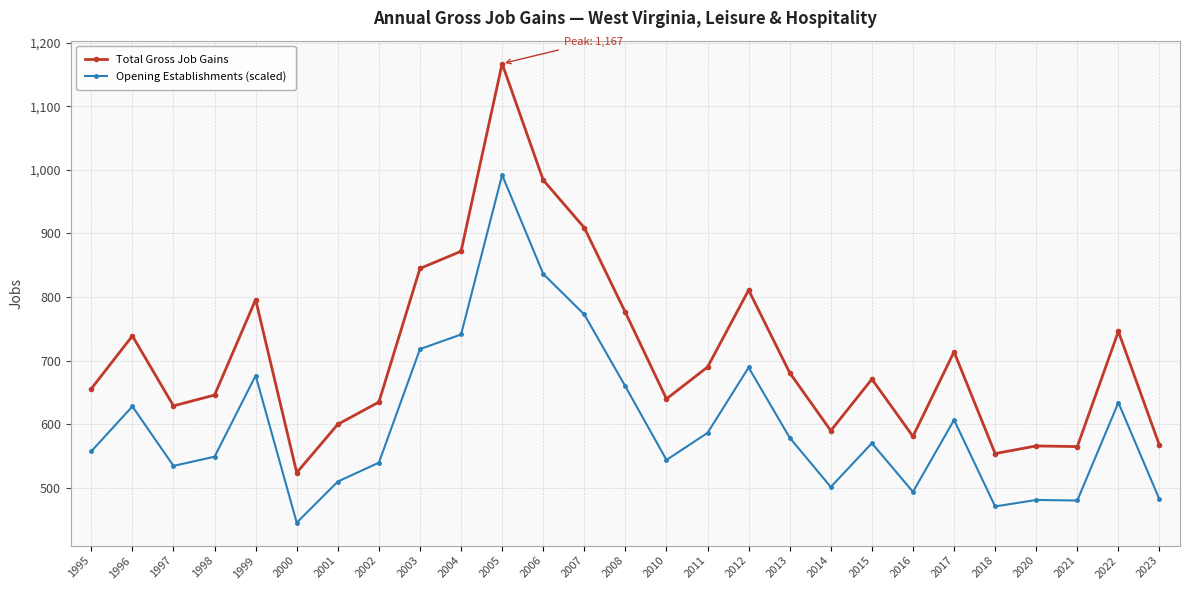

What is the value of the Opening Establishments (scaled) point at the 24th from the left?

481.1